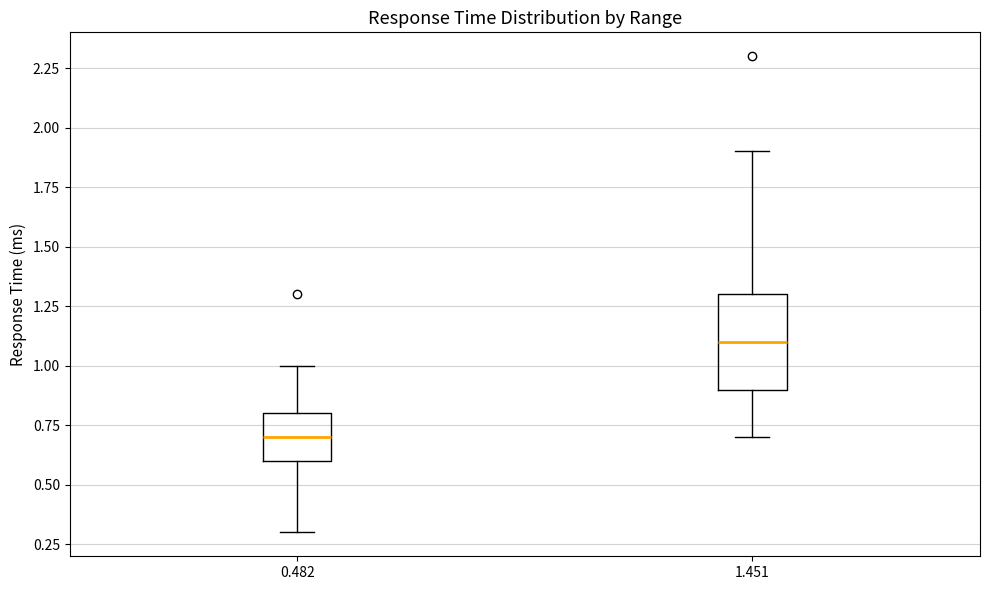

Where does the upper whisker of the box at x = 1.451 end on the y-axis? The values are not printed on the chart, so give them approximately, as read against the axis.

1.9